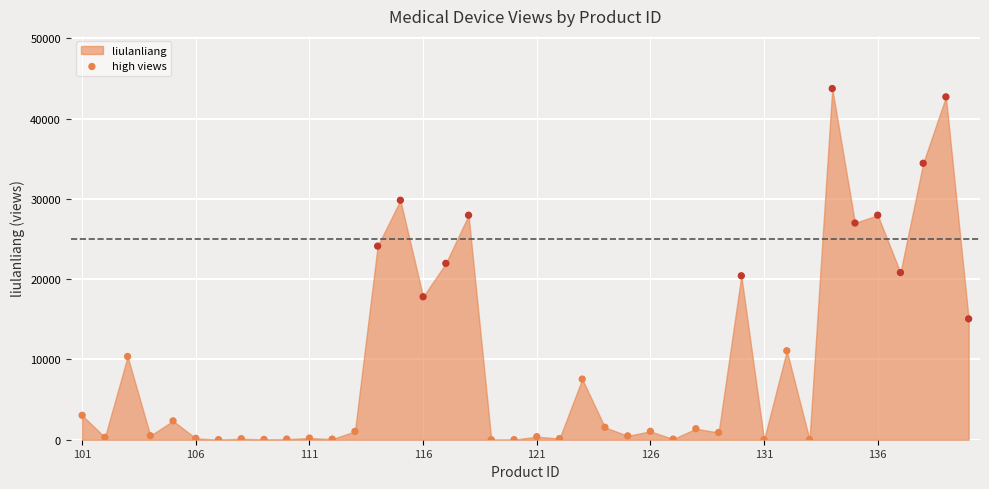

What is the range of Y values (max minus min)?

43740